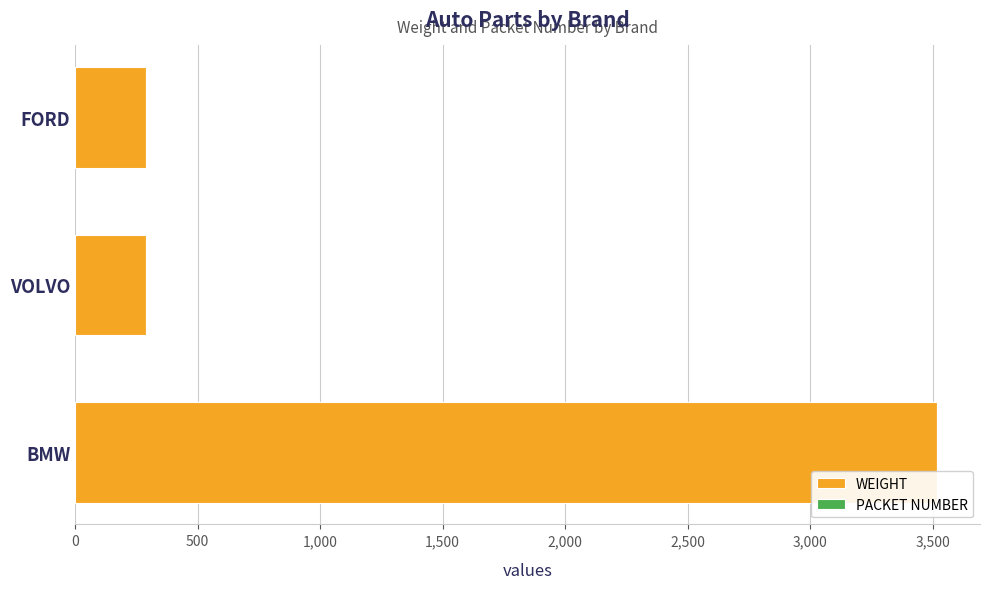

Is it true that WEIGHT equals 3517 at BMW?

True